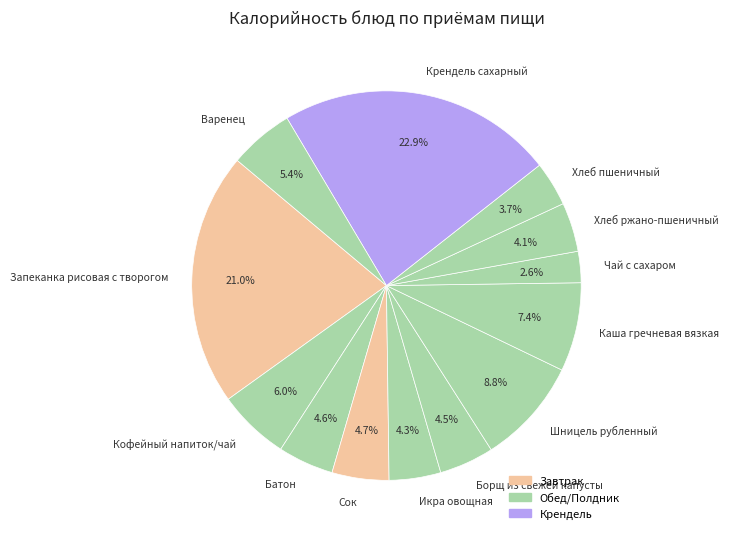

Between Хлеб пшеничный and Сок, which is larger?

Сок